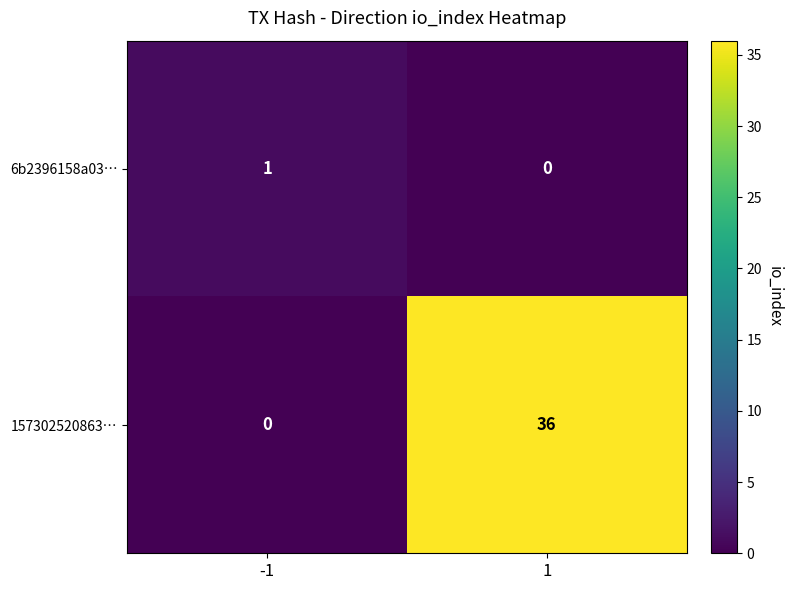

The 6b2396158a03… series shows 0 at -1. True or false?

False